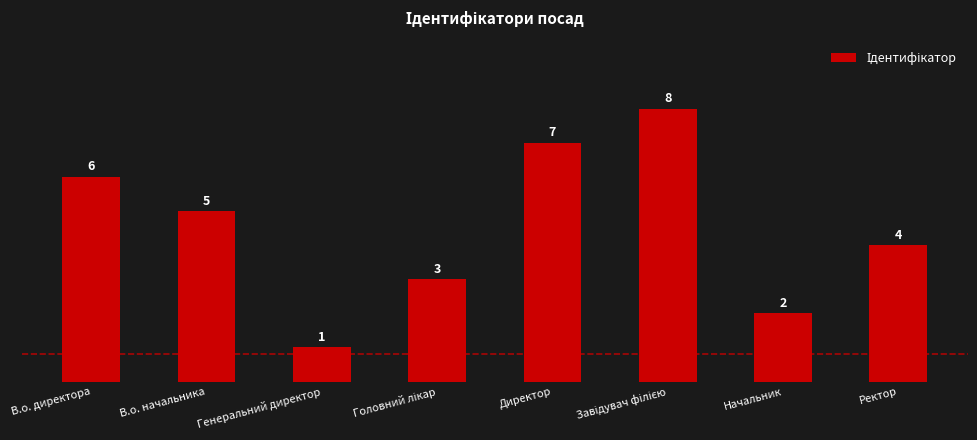

Approximately how many times larger is the value at В.о. директора compared to Директор?

0.9